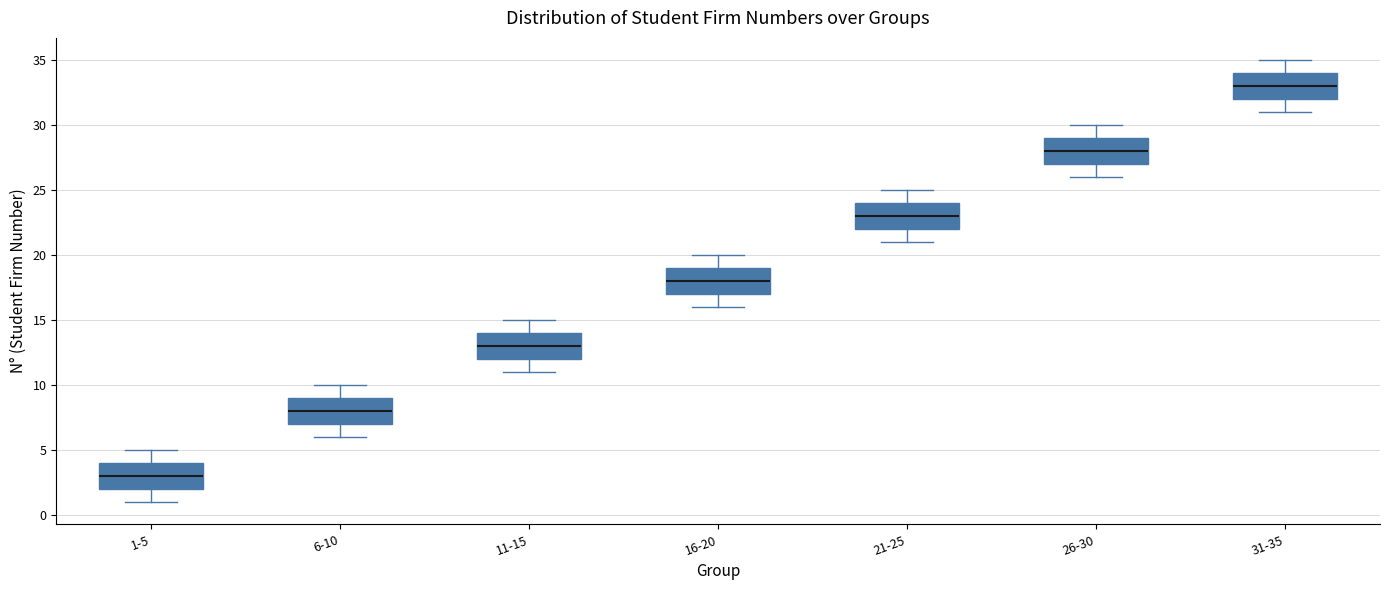

Reading left to right, transcribe this box plot: for each box, give where its median line is, the range the box spans, and where its two whiskers end, as read against the y-axis. The values are not printed on the chart, so give them approximately, as read against the axis.

1-5: median 3, box 2 to 4, whiskers 1 to 5
6-10: median 8, box 7 to 9, whiskers 6 to 10
11-15: median 13, box 12 to 14, whiskers 11 to 15
16-20: median 18, box 17 to 19, whiskers 16 to 20
21-25: median 23, box 22 to 24, whiskers 21 to 25
26-30: median 28, box 27 to 29, whiskers 26 to 30
31-35: median 33, box 32 to 34, whiskers 31 to 35